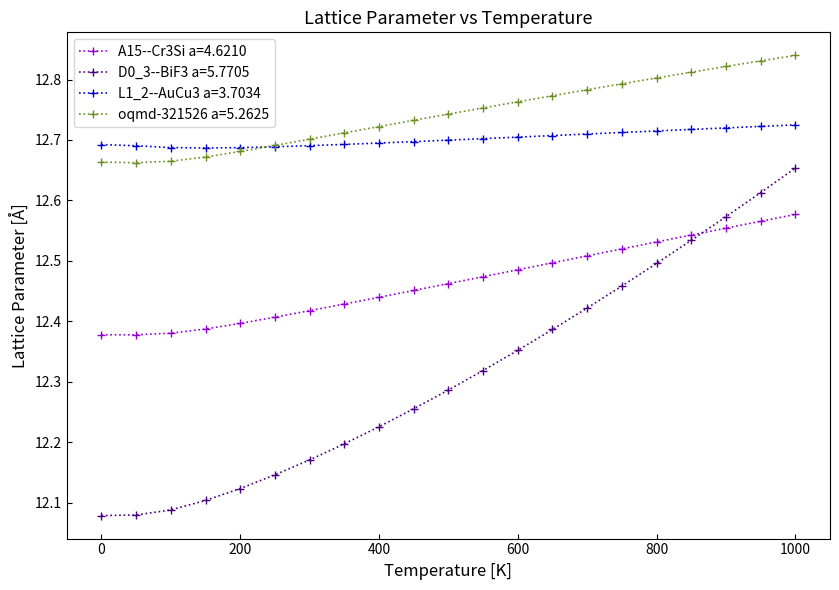

How many A15--Cr3Si a=4.6210 values are between 12 and 13?

21